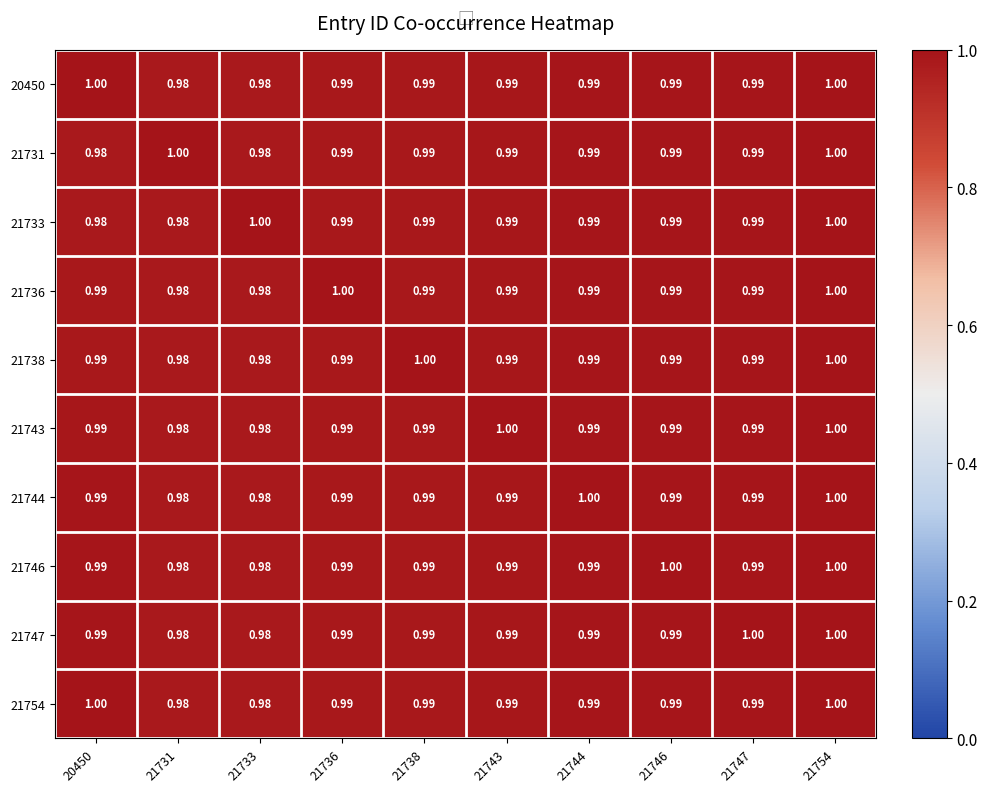

Is the value of 21736 at 21754 greater than the value of 21733 at 21731?

Yes